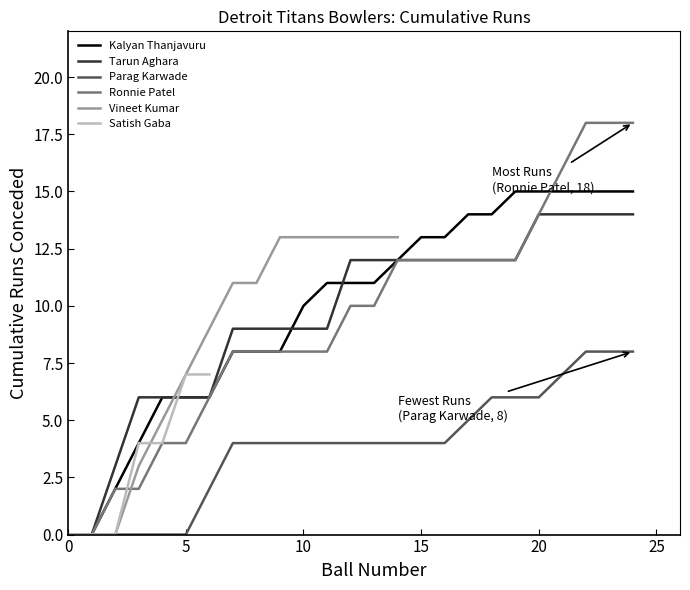

At which label is Kalyan Thanjavuru closest to 7?

7